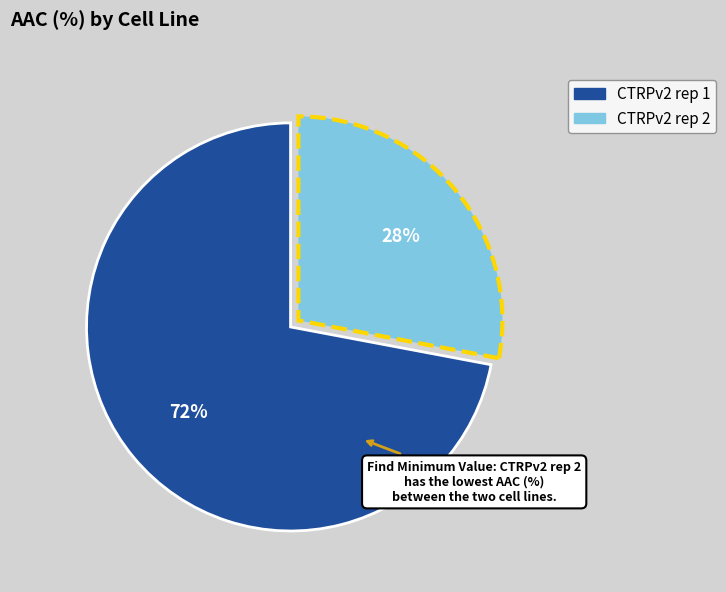

Does CTRPv2 rep 1 represent more than half of the total?

Yes